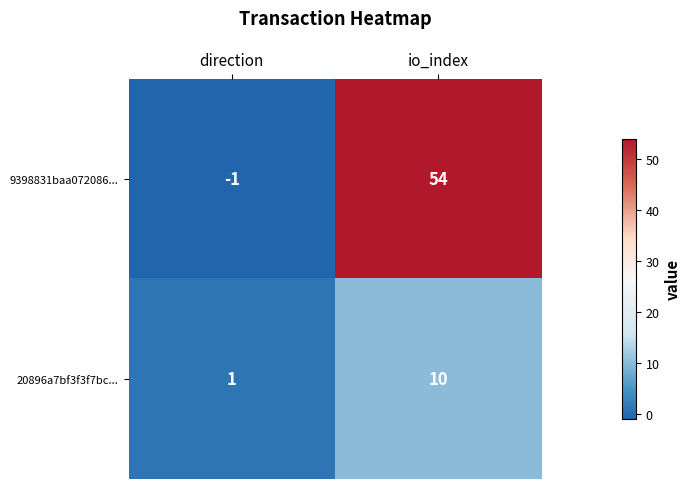

What is the difference between the 9398831baa072086... values at io_index and direction?

55